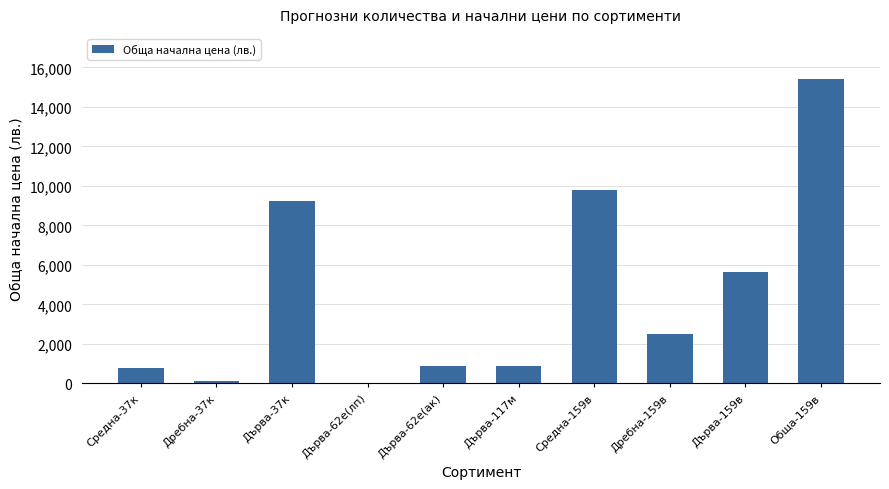

The chart shows a value of 3598.1 at Дребна-159в. True or false?

False